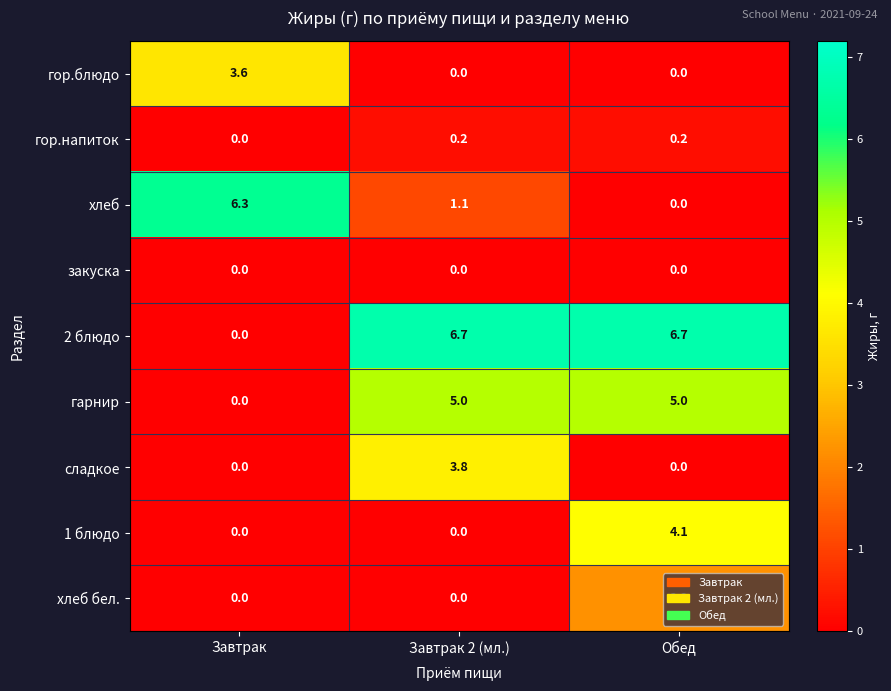

List the series in order of their peak value, lowest first.

закуска, гор.напиток, хлеб бел., гор.блюдо, сладкое, 1 блюдо, гарнир, хлеб, 2 блюдо